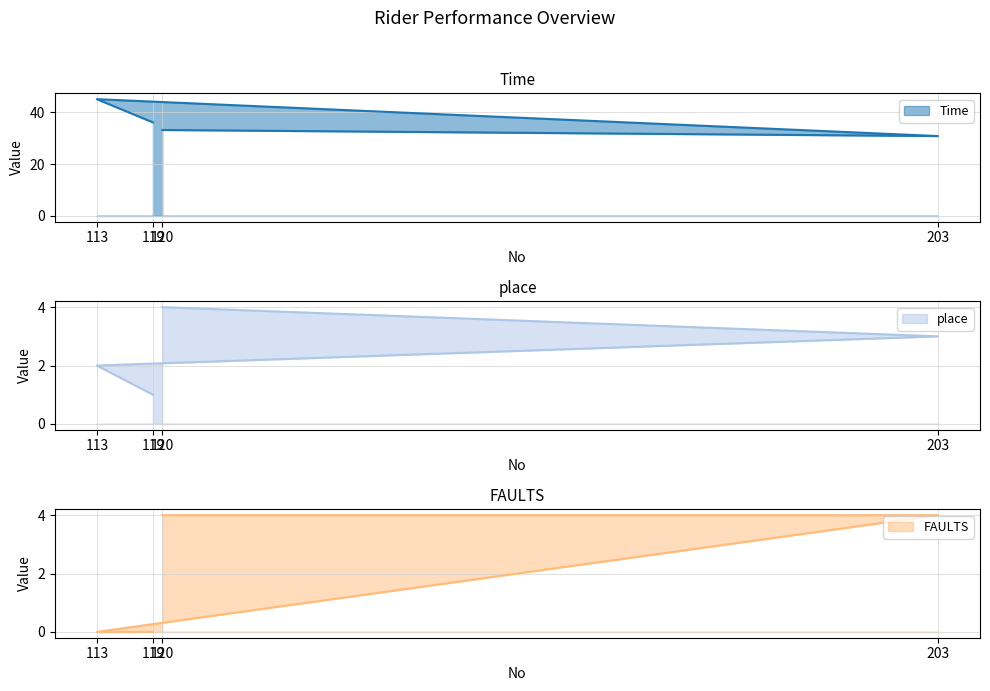

What are all the series names shown in the legend?

Time, place, FAULTS